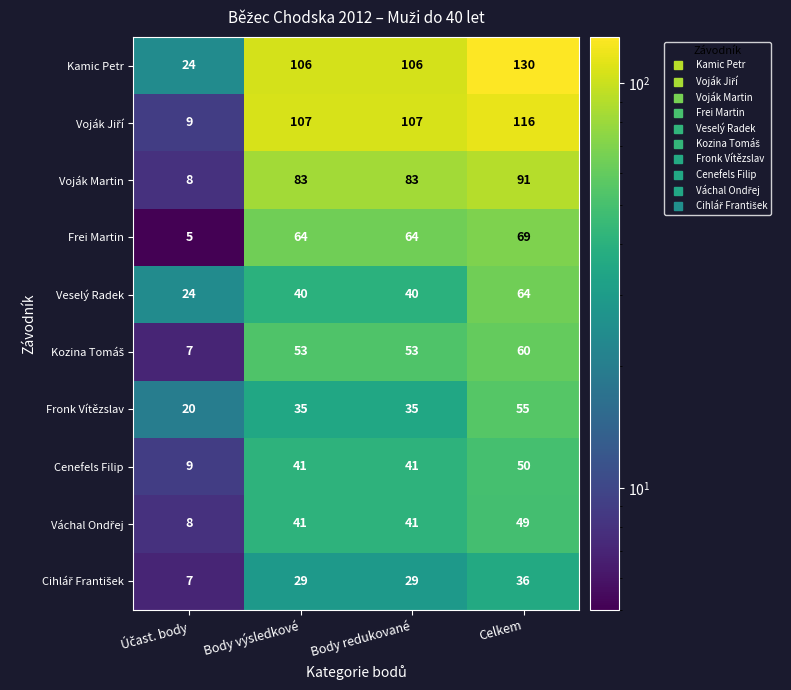

What is the highest value of the Cenefels Filip series?

50